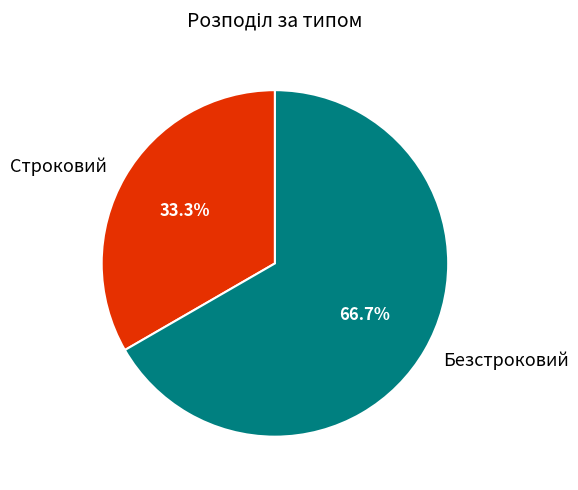

How many segments does this pie chart have?

2